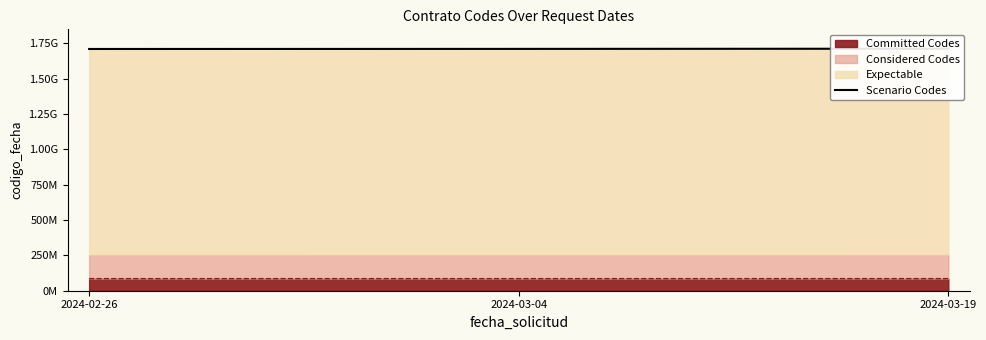

Count the number of categories in the chart.

3